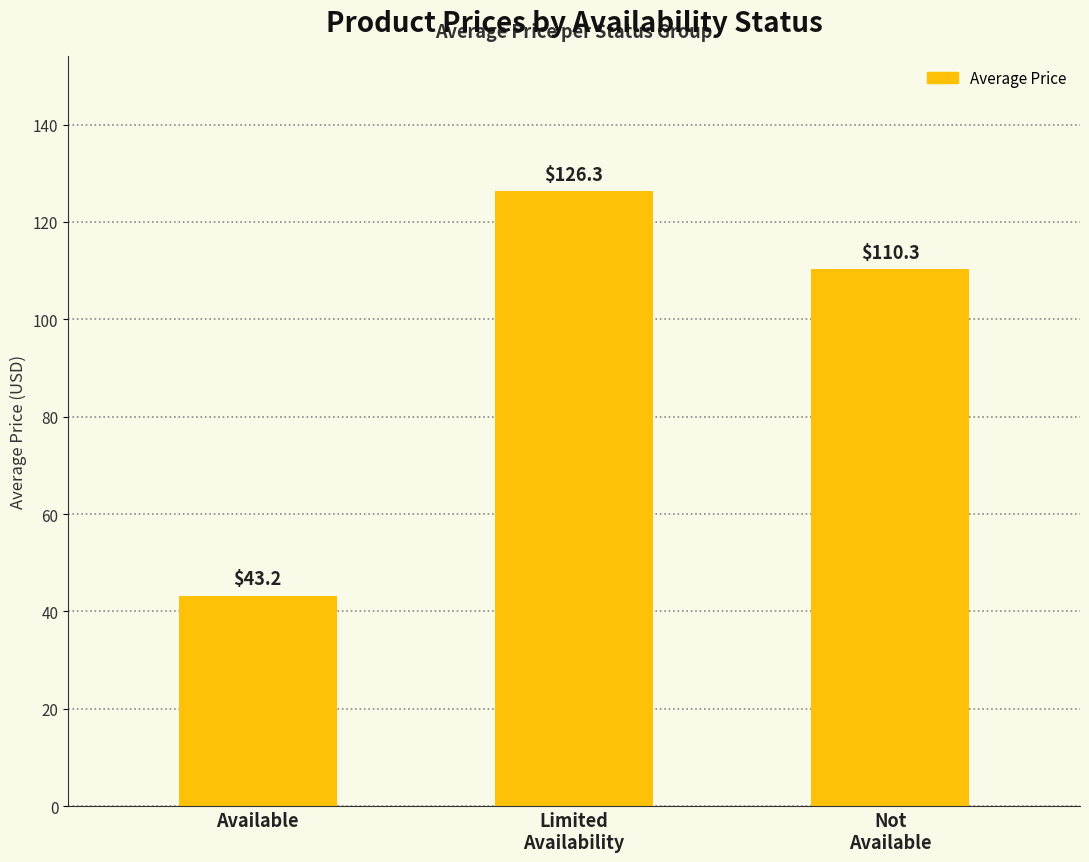

Rank the categories by value from lowest to highest.

Available, Not
Available, Limited
Availability